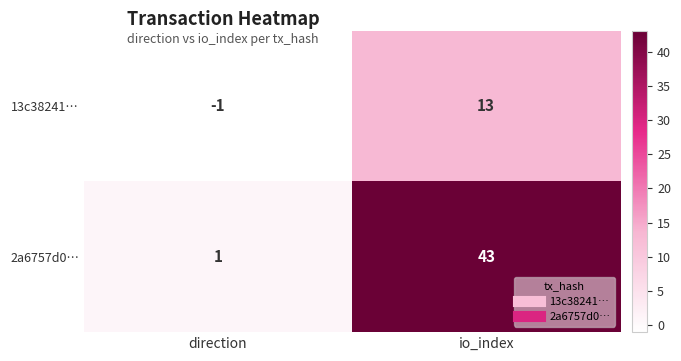

Reading left to right, transcribe all the data shown in this chart.

13c38241…: -1	13
2a6757d0…: 1	43